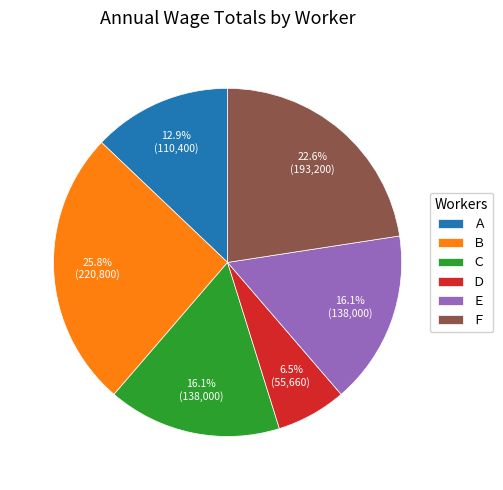

Is it true that Ｆ is 38% of the pie?

False